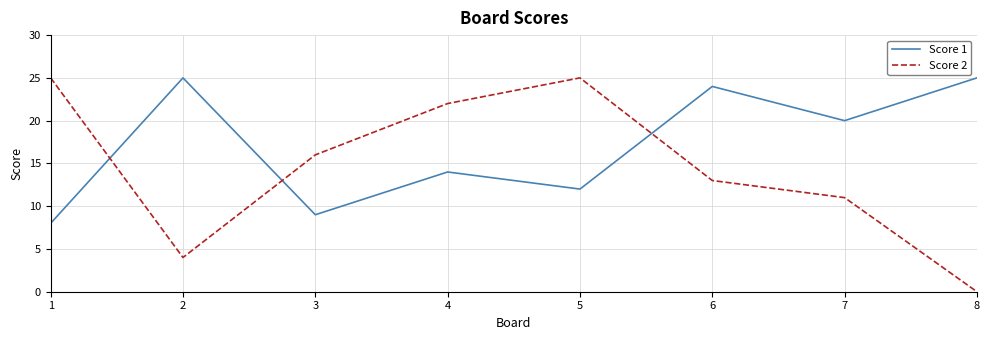

Reading left to right, extract all data points from this chart.

Score 1: 8	25	9	14	12	24	20	25
Score 2: 25	4	16	22	25	13	11	0